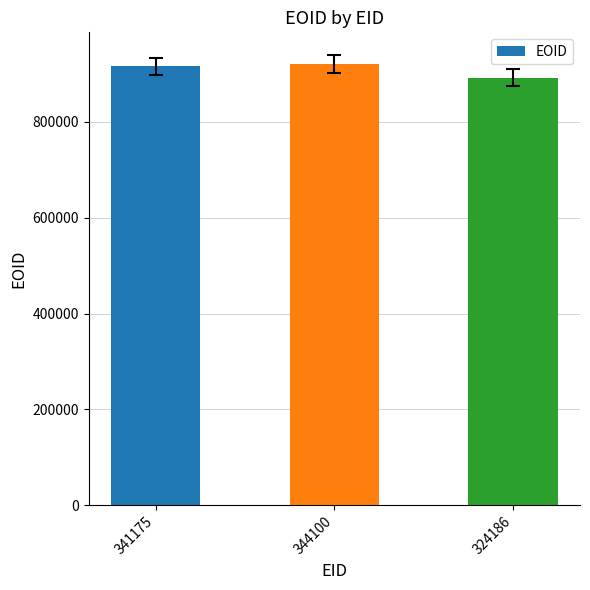

What is the label of the 1st bar from the right?

324186